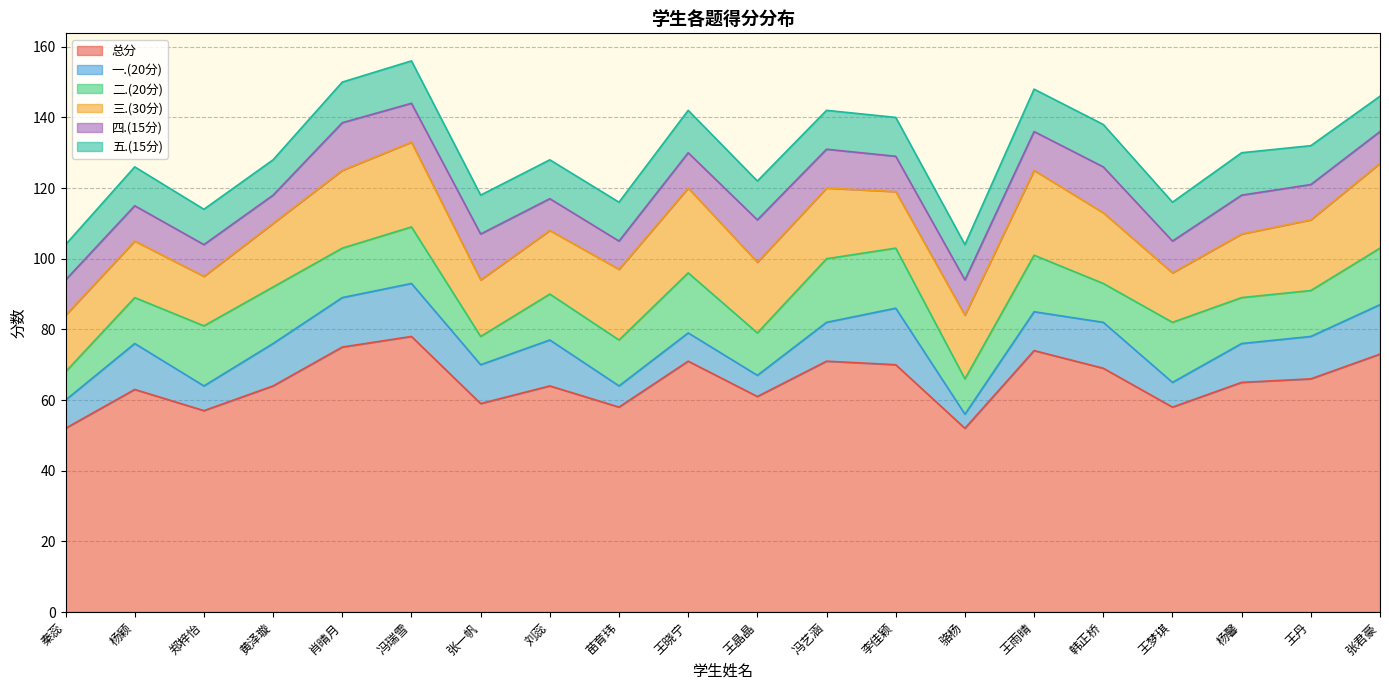

Rank the series by their maximum value, from highest to lowest.

总分, 三.(30分), 二.(20分), 一.(20分), 四.(15分), 五.(15分)